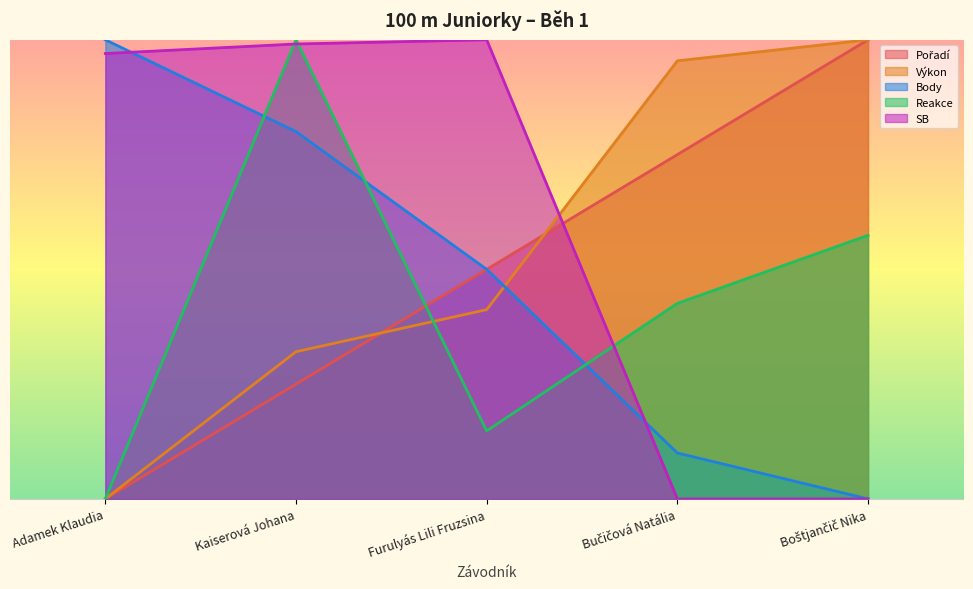

At how many categories does at least one series exceed 13?

5